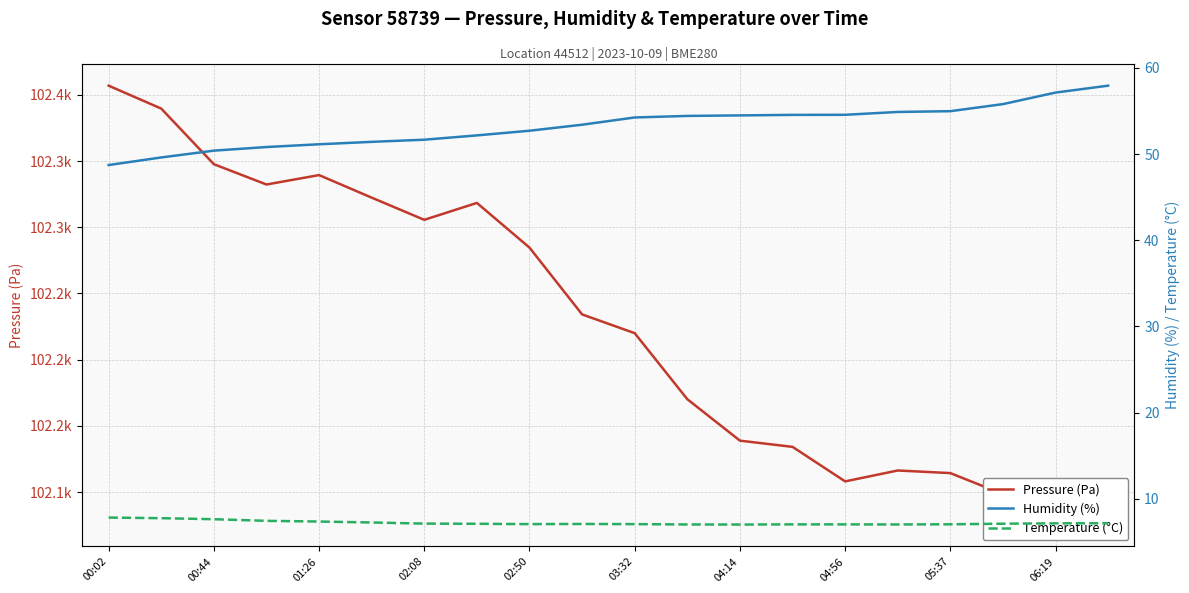

What is the spread (max minus min) of values at 04:56?

102101.1